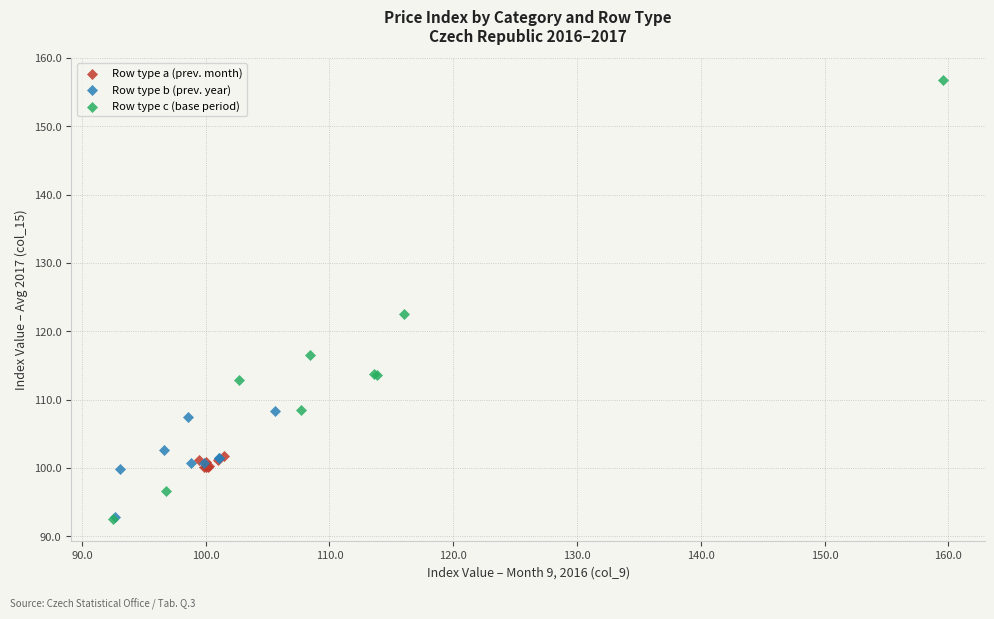

Which series has the largest Y range (max minus min)?

Row type c (base period)